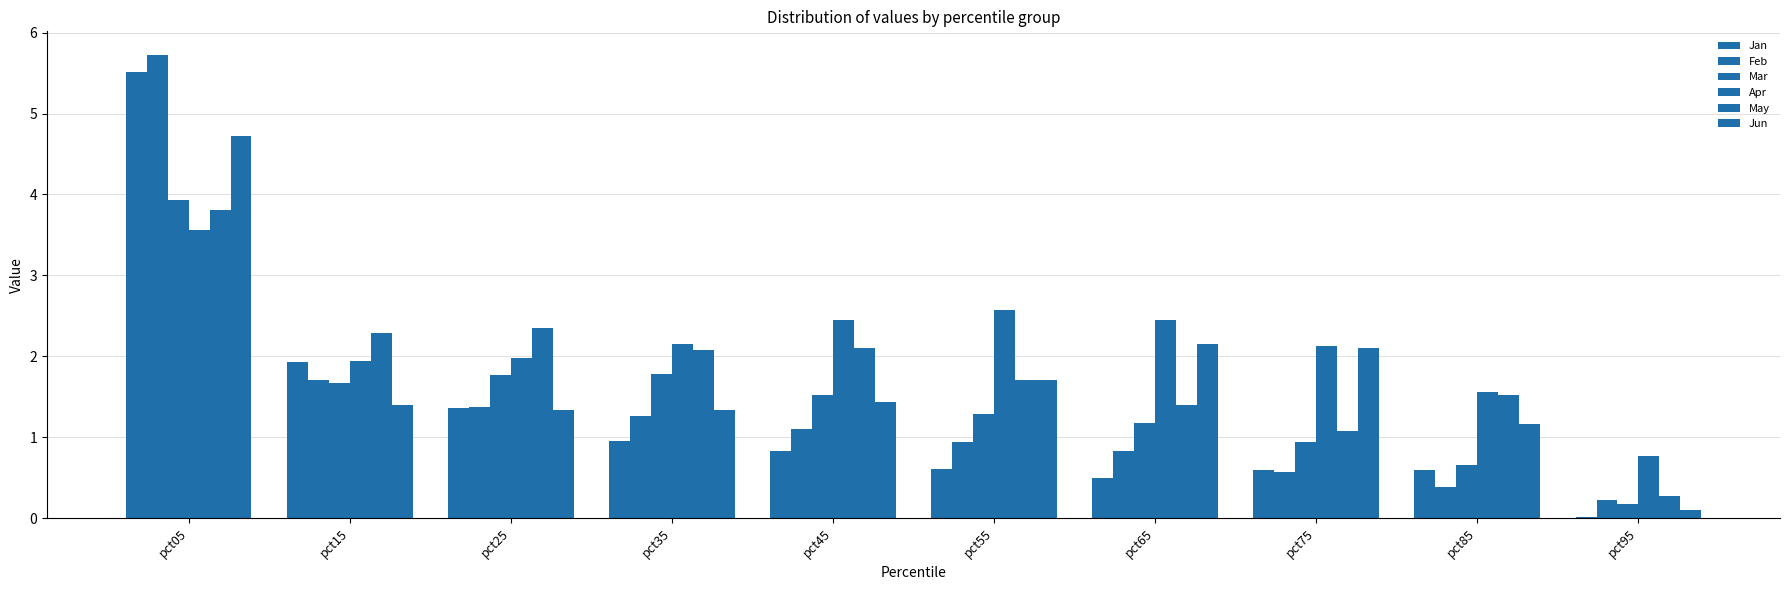

Count the number of data series in this chart.

6